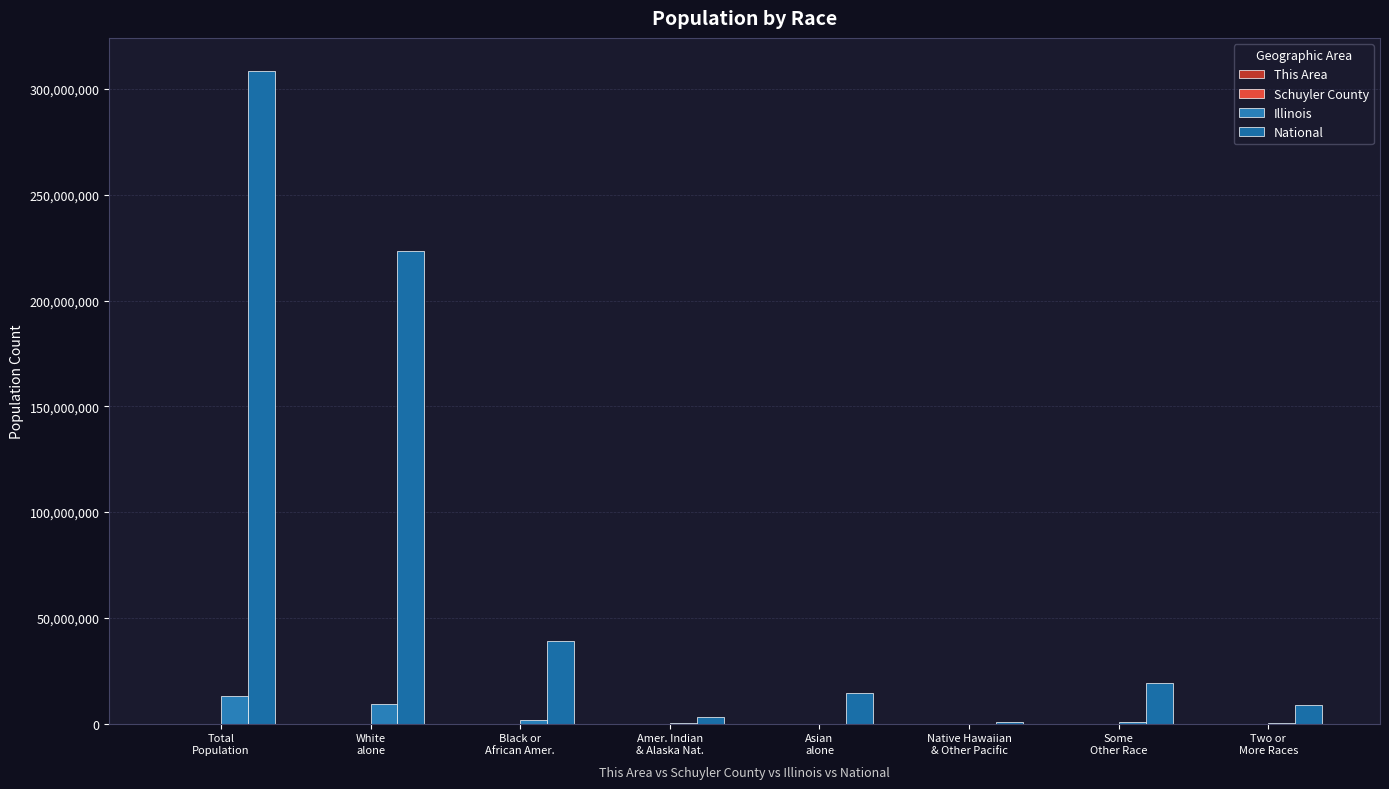

Which series has the largest total across all categories?

National